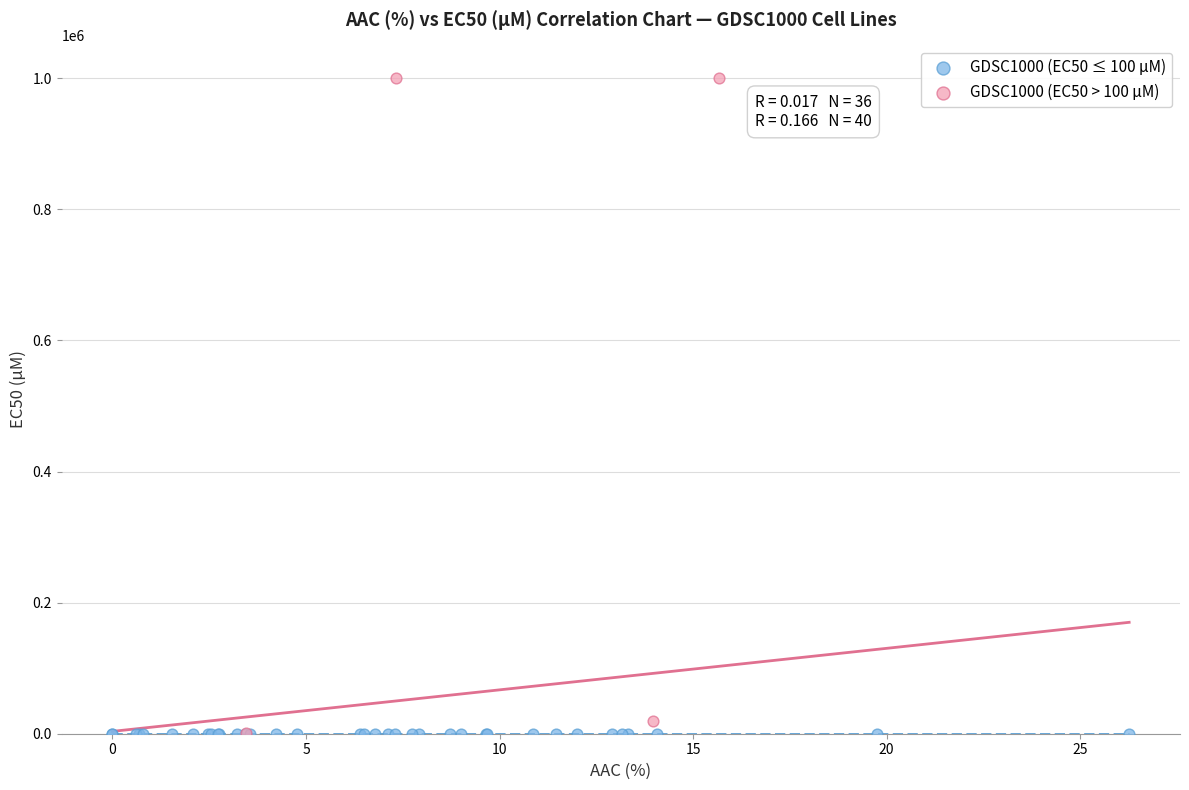

Which series has the largest Y range (max minus min)?

GDSC1000 (EC50 > 100 µM)